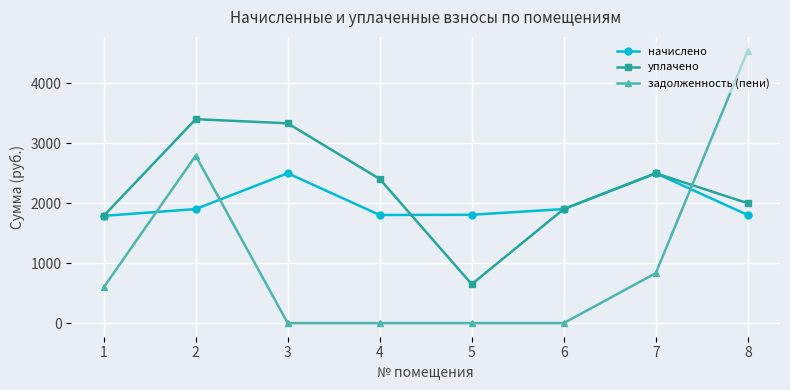

The начислено series shows 1111.6 at 5. True or false?

False